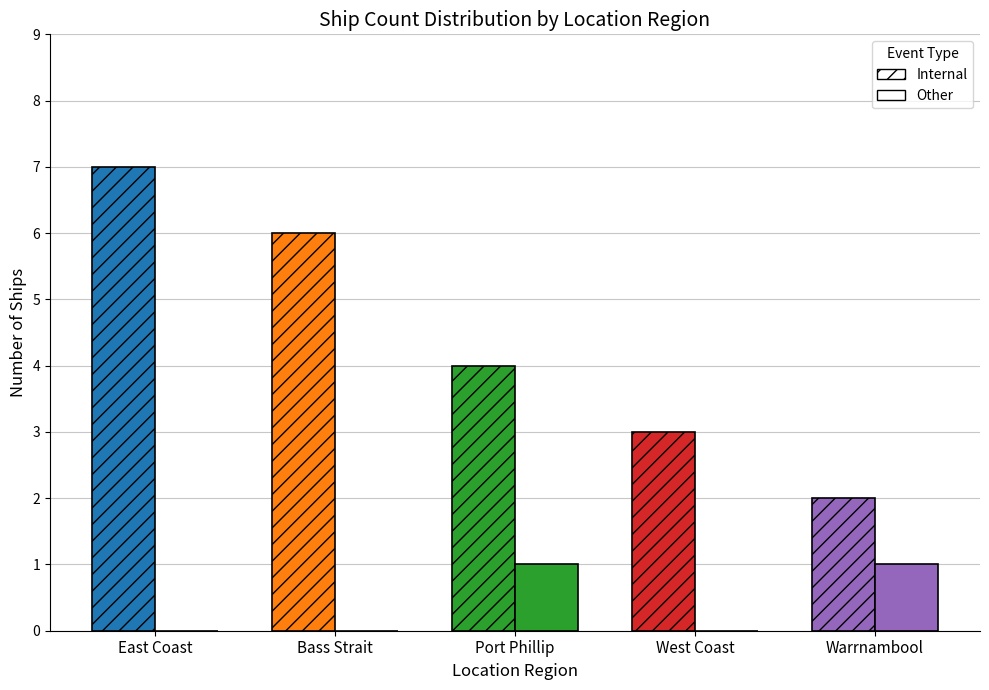

List the series in order of their overall mean, lowest first.

Other, Internal